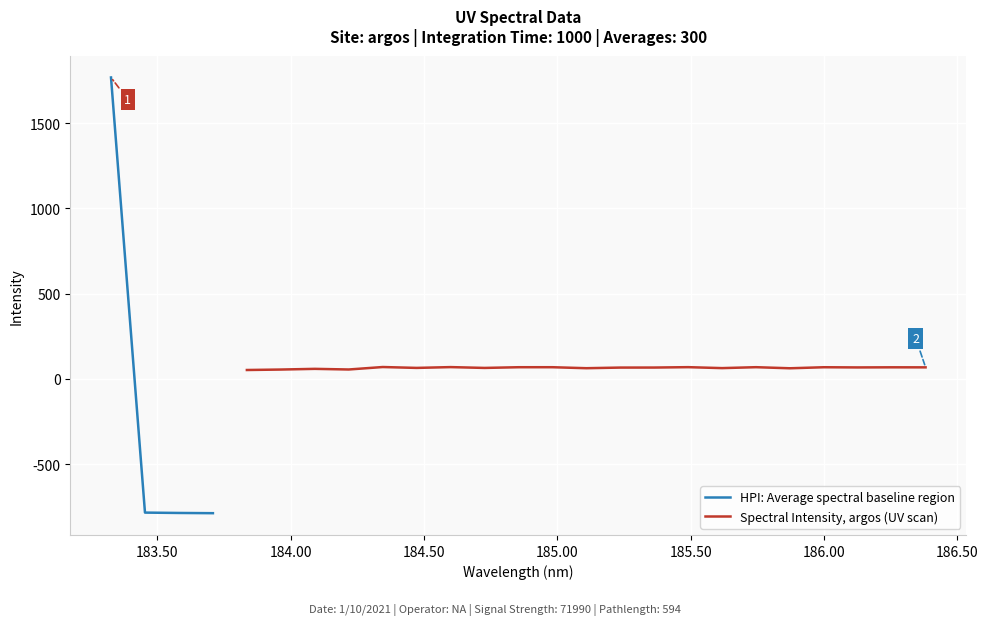

Reading left to right, what are all the values shown in this chart?

183.3269=1767.6	183.454244186599=-783.3	183.581578338549=-785.4	183.708902444084=-786.7	183.836216491434=52.7	183.963520468832=55.4	184.090814364511=59.4	184.2180981667=55.7	184.345371863634=70.1	184.472635443543=65.0	184.59988889466=69.7	184.727132205216=64.9	184.854365363444=69.0	184.981588357576=69.0	185.108801175843=63.2	185.236003806477=66.9	185.363196237711=67.1	185.490378457777=69.3	185.617550454905=63.8	185.744712217329=69.2	185.87186373328=62.8	185.99900499099=68.9	186.126135978692=67.8	186.253256684616=68.5	186.380367096996=68.2